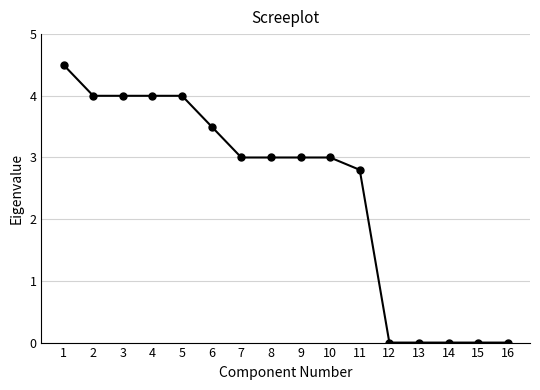

What is the difference between the values at 10 and 5?

1.0